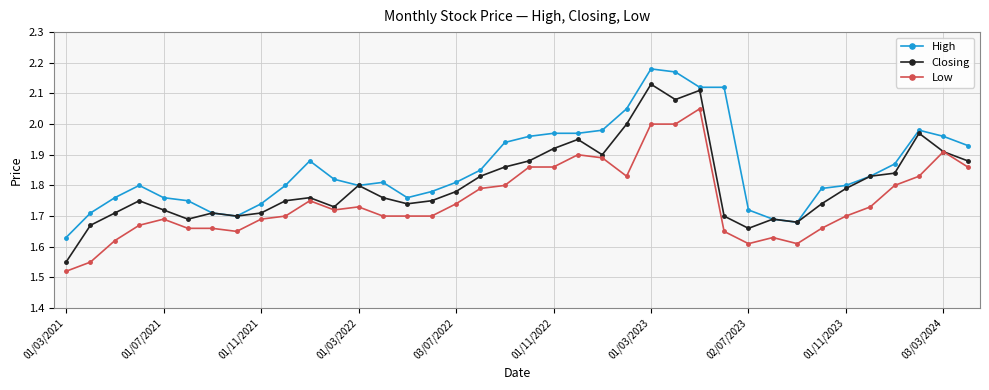

Which series has the largest total across all categories?

High